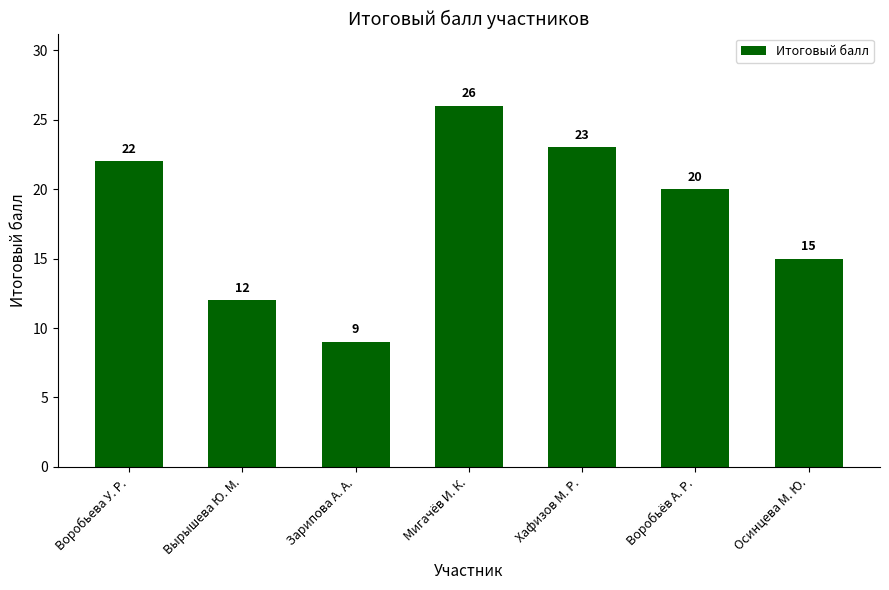

Rank the categories by value from lowest to highest.

Зарипова А. А., Вырышева Ю. М., Осинцева М. Ю., Воробьёв А. Р., Воробьева У. Р., Хафизов М. Р., Мигачёв И. К.